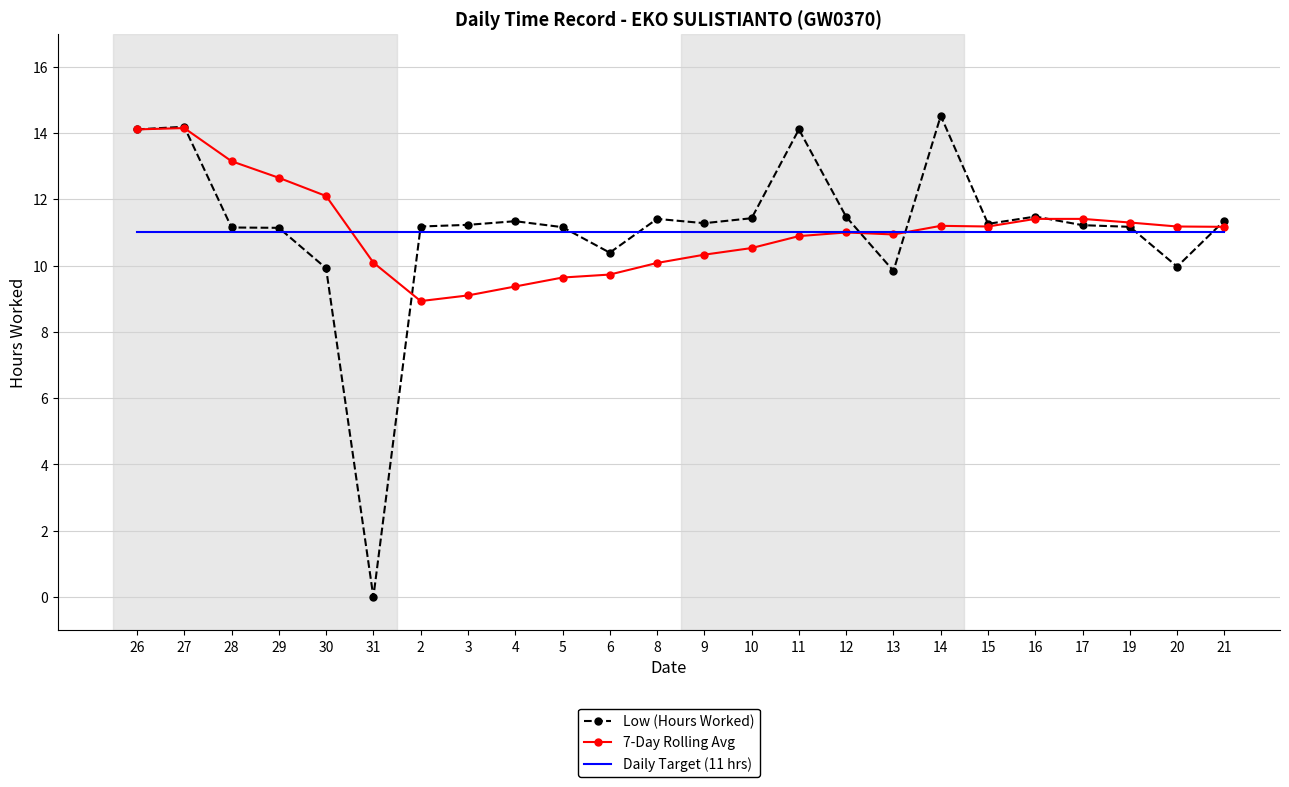

What are all the series names shown in the legend?

Low (Hours Worked), 7-Day Rolling Avg, Daily Target (11 hrs)